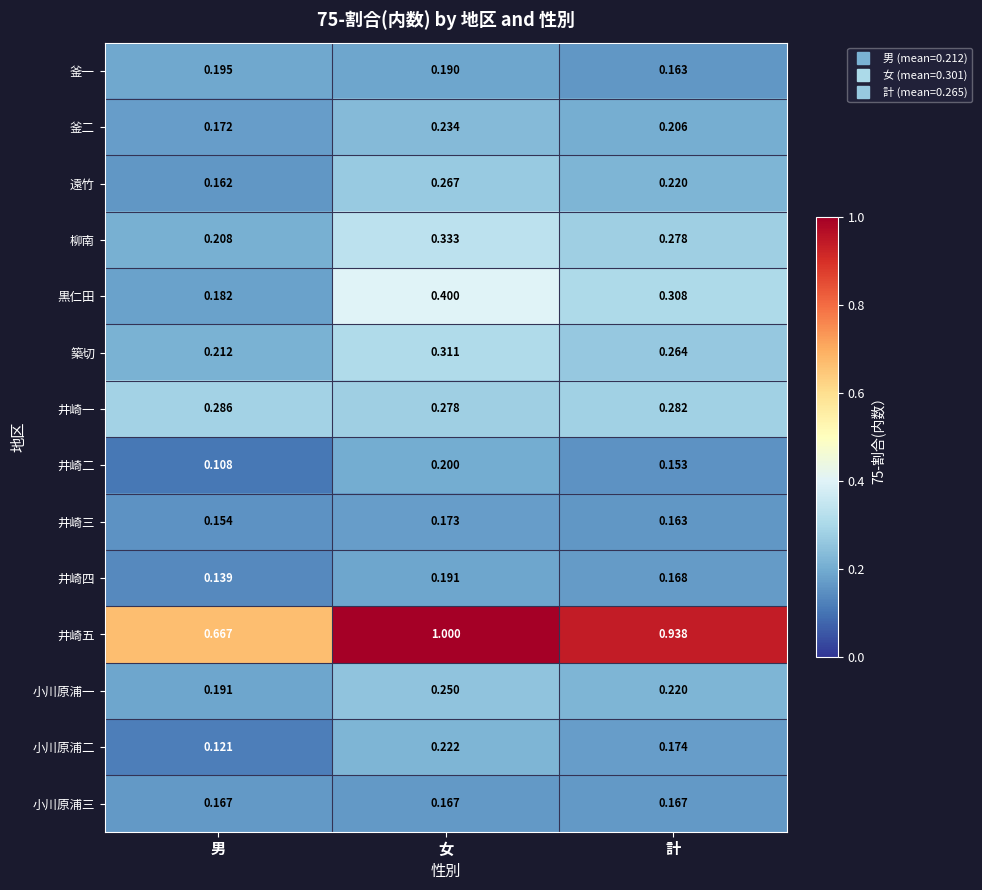

Which series has the largest range (max minus min)?

井崎五